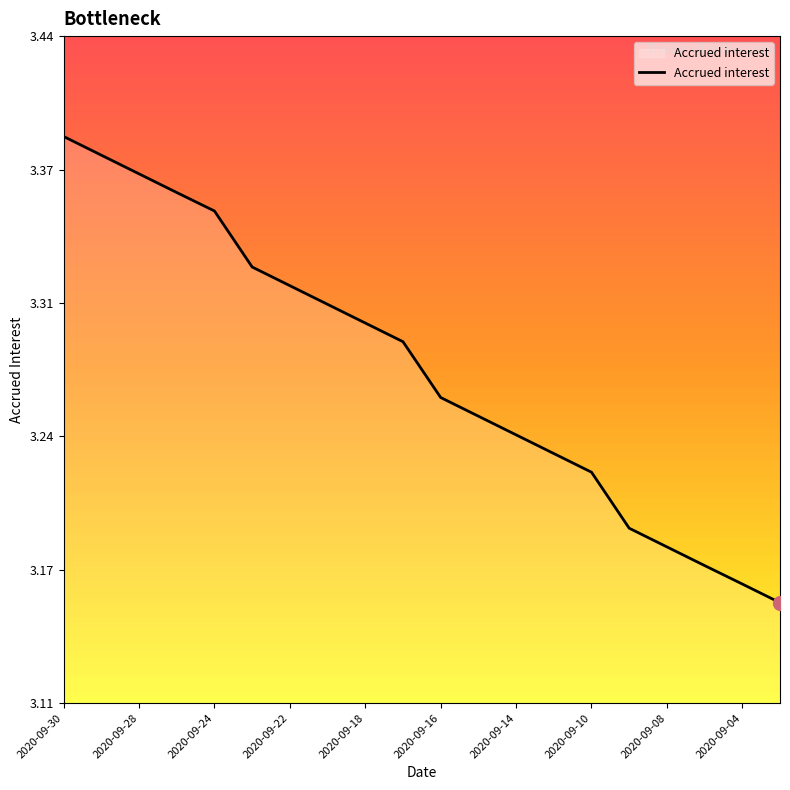

Does the chart have visible grid lines?

No